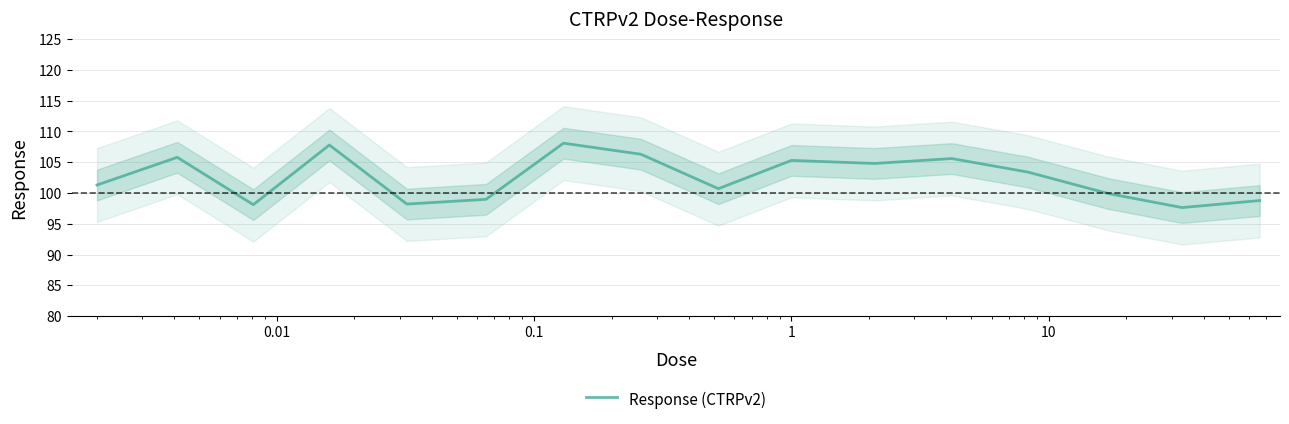

True or false: the data has more than 0 interior local peaks.

True